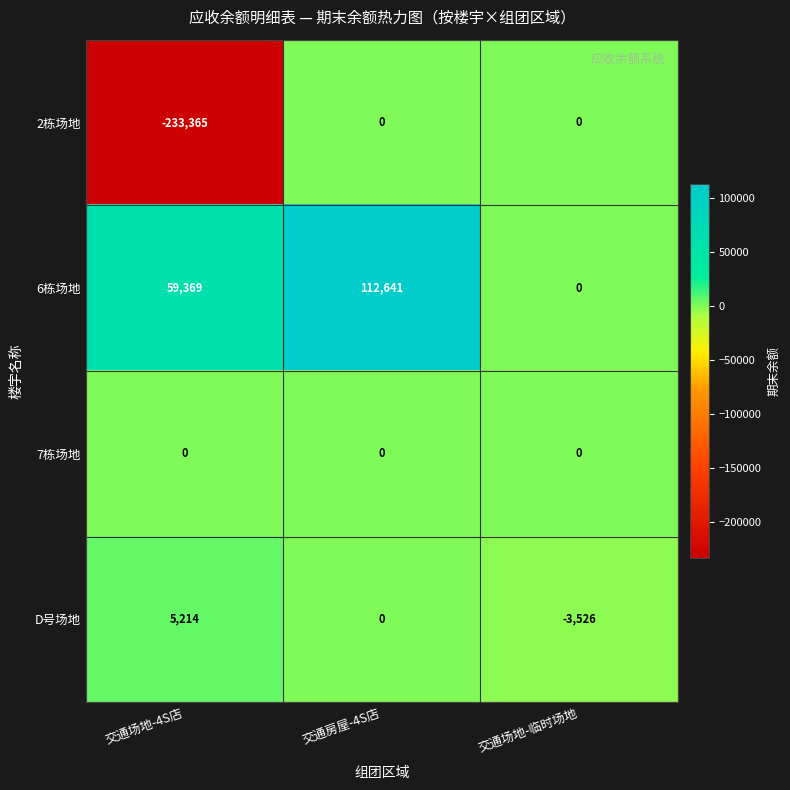

Which series has the largest range (max minus min)?

2栋场地